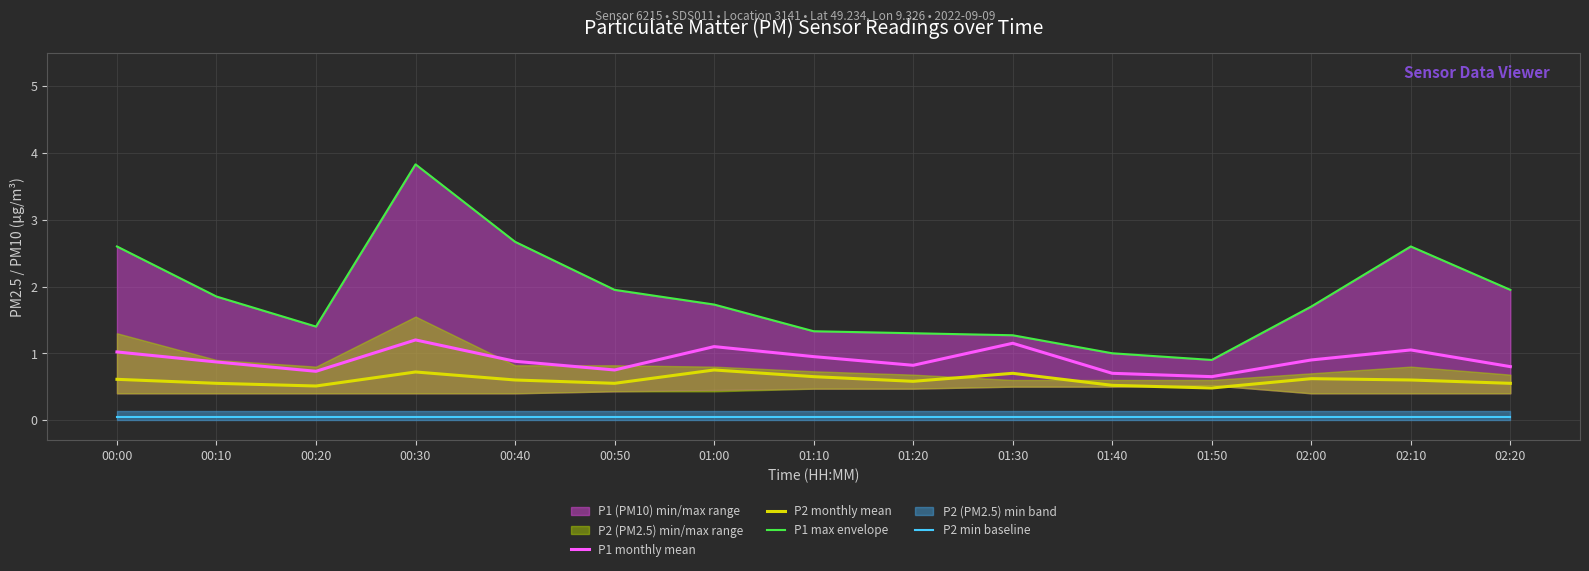

In P1 max envelope, how many points are higher than both neighbors (excluding endpoints)?

2